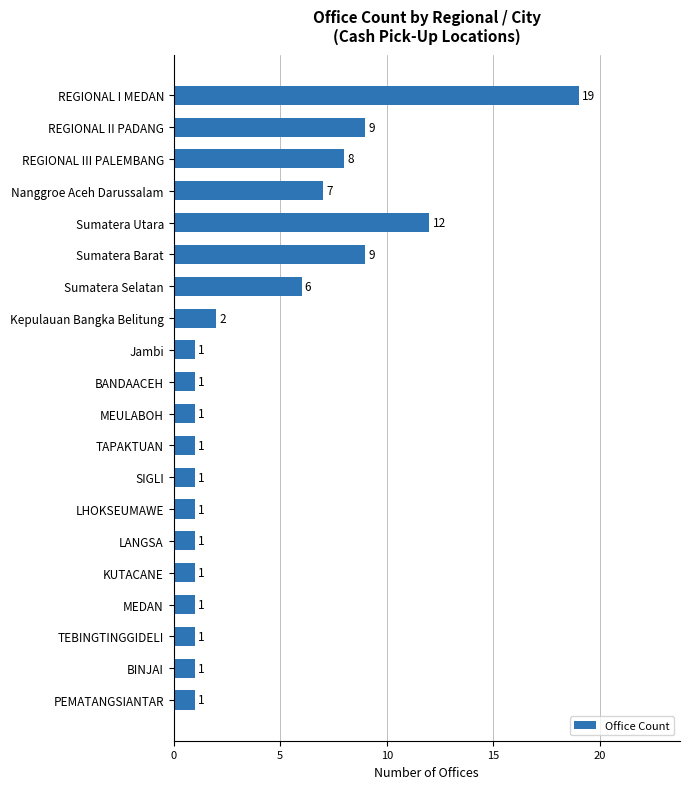

How many data points are above 1?

8